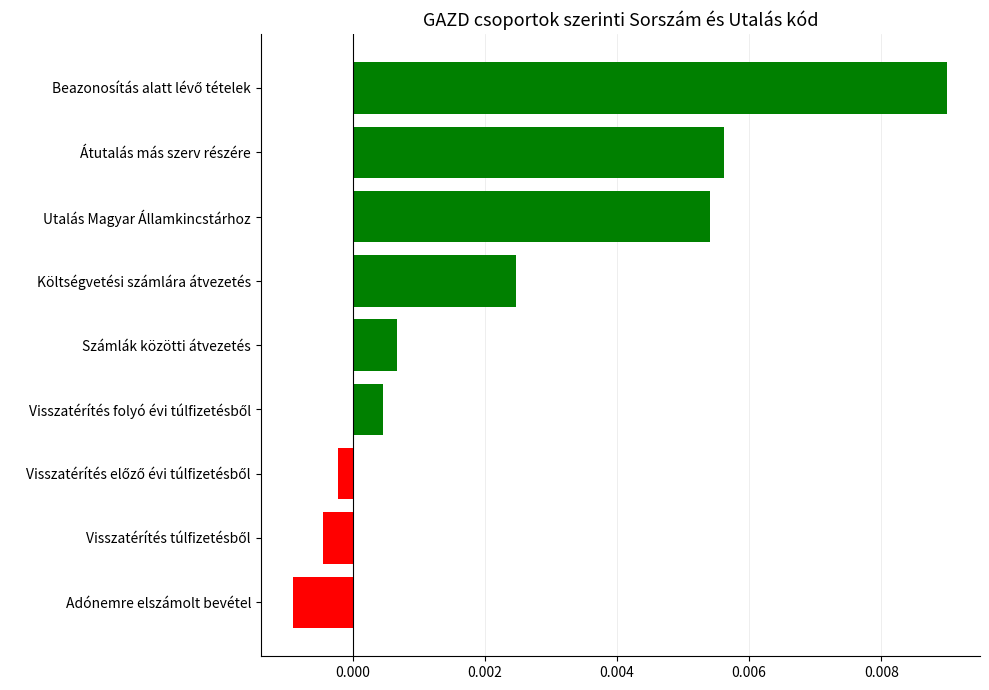

How many bars are there in total?

9